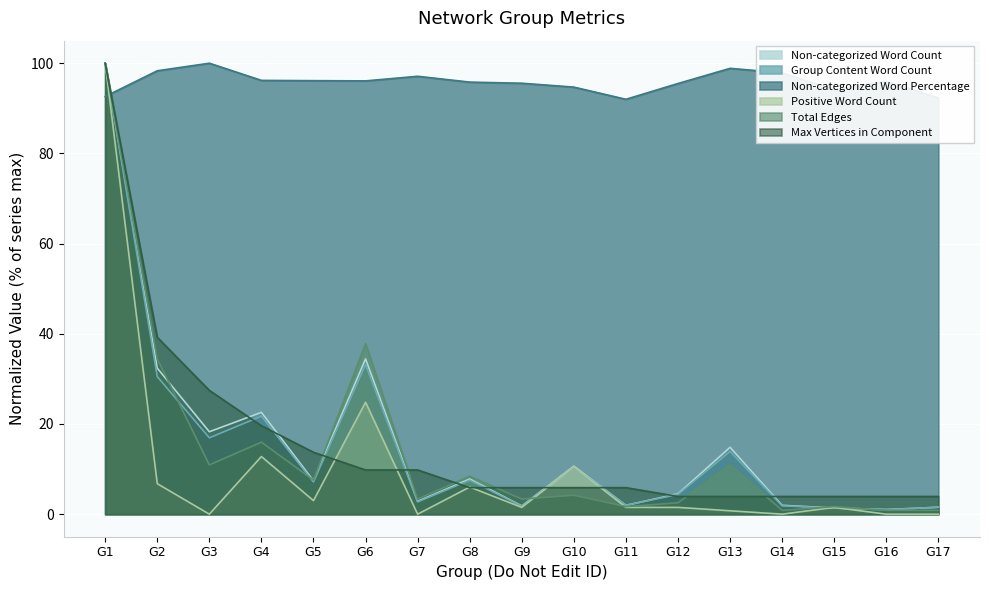

Reading left to right, list all the values displayed in this chart.

Non-categorized Word Count: G1=100.0	G2=32.4	G3=18.3	G4=22.6	G5=7.4	G6=34.4	G7=2.9	G8=7.8	G9=1.8	G10=10.7	G11=2.0	G12=4.5	G13=14.8	G14=2.0	G15=1.4	G16=1.0	G17=1.5
Group Content Word Count: G1=100.0	G2=30.5	G3=16.9	G4=21.7	G5=7.1	G6=33.2	G7=2.7	G8=7.5	G9=1.8	G10=10.4	G11=2.0	G12=4.4	G13=13.9	G14=1.9	G15=1.3	G16=1.0	G17=1.5
Non-categorized Word Percentage: G1=92.6	G2=98.3	G3=100.0	G4=96.2	G5=96.1	G6=96.1	G7=97.1	G8=95.8	G9=95.6	G10=94.7	G11=92.0	G12=95.5	G13=98.9	G14=97.9	G15=94.1	G16=96.0	G17=92.3
Positive Word Count: G1=100.0	G2=6.8	G3=0.0	G4=12.8	G5=3.0	G6=24.8	G7=0.0	G8=6.0	G9=1.5	G10=10.5	G11=1.5	G12=1.5	G13=0.8	G14=0.0	G15=1.5	G16=0.0	G17=0.0
Total Edges: G1=100.0	G2=34.5	G3=10.9	G4=16.0	G5=7.6	G6=37.8	G7=3.4	G8=8.4	G9=3.4	G10=4.2	G11=1.7	G12=2.5	G13=10.9	G14=0.8	G15=1.7	G16=0.8	G17=0.8
Max Vertices in Component: G1=100.0	G2=39.2	G3=27.5	G4=19.6	G5=13.7	G6=9.8	G7=9.8	G8=5.9	G9=5.9	G10=5.9	G11=5.9	G12=3.9	G13=3.9	G14=3.9	G15=3.9	G16=3.9	G17=3.9